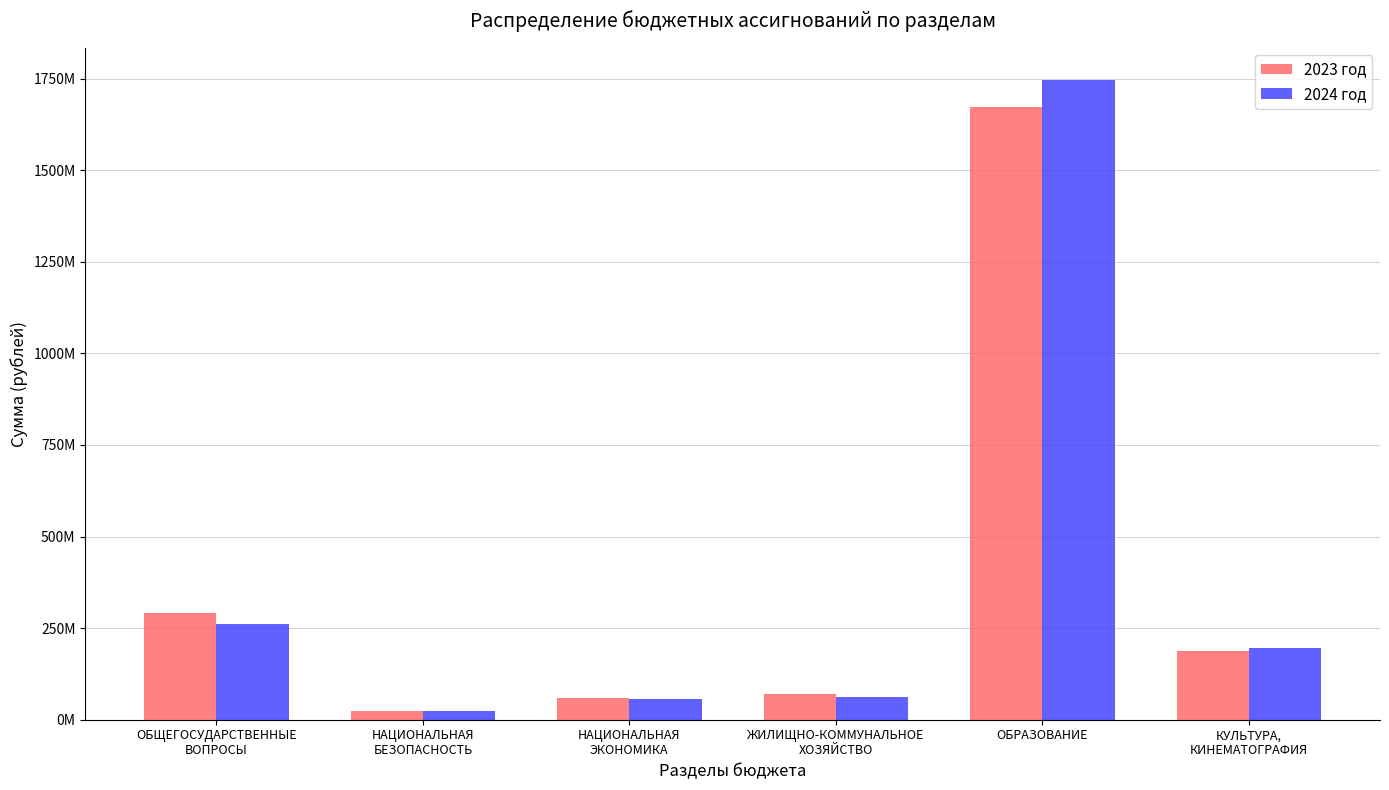

The 2023 год series shows 200253751.3 at ОБЩЕГОСУДАРСТВЕННЫЕ
ВОПРОСЫ. True or false?

False